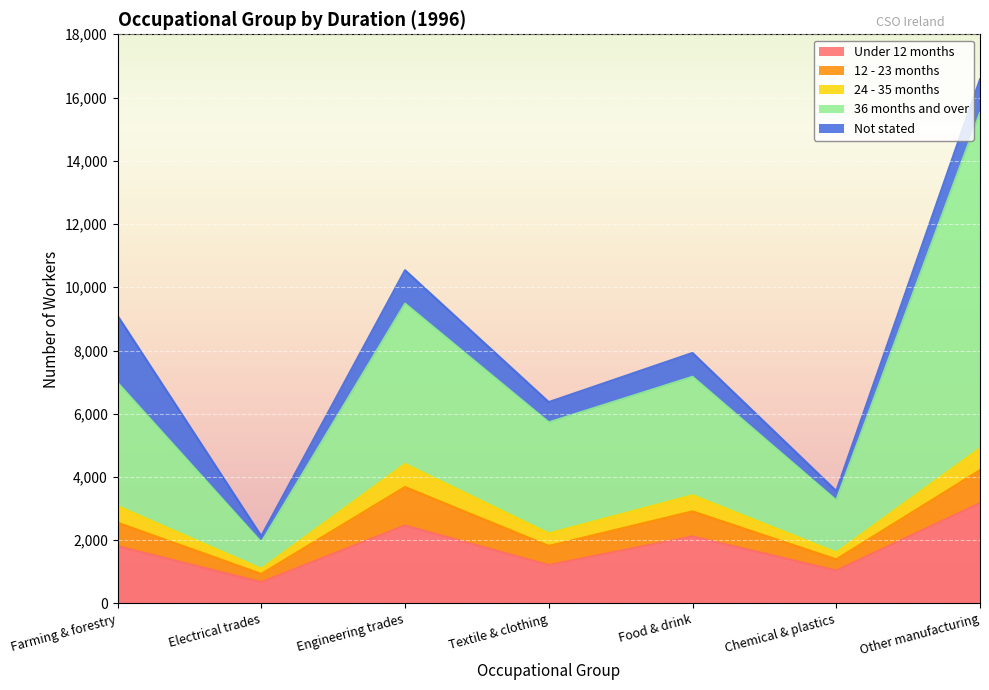

Which series has the largest total across all categories?

36 months and over